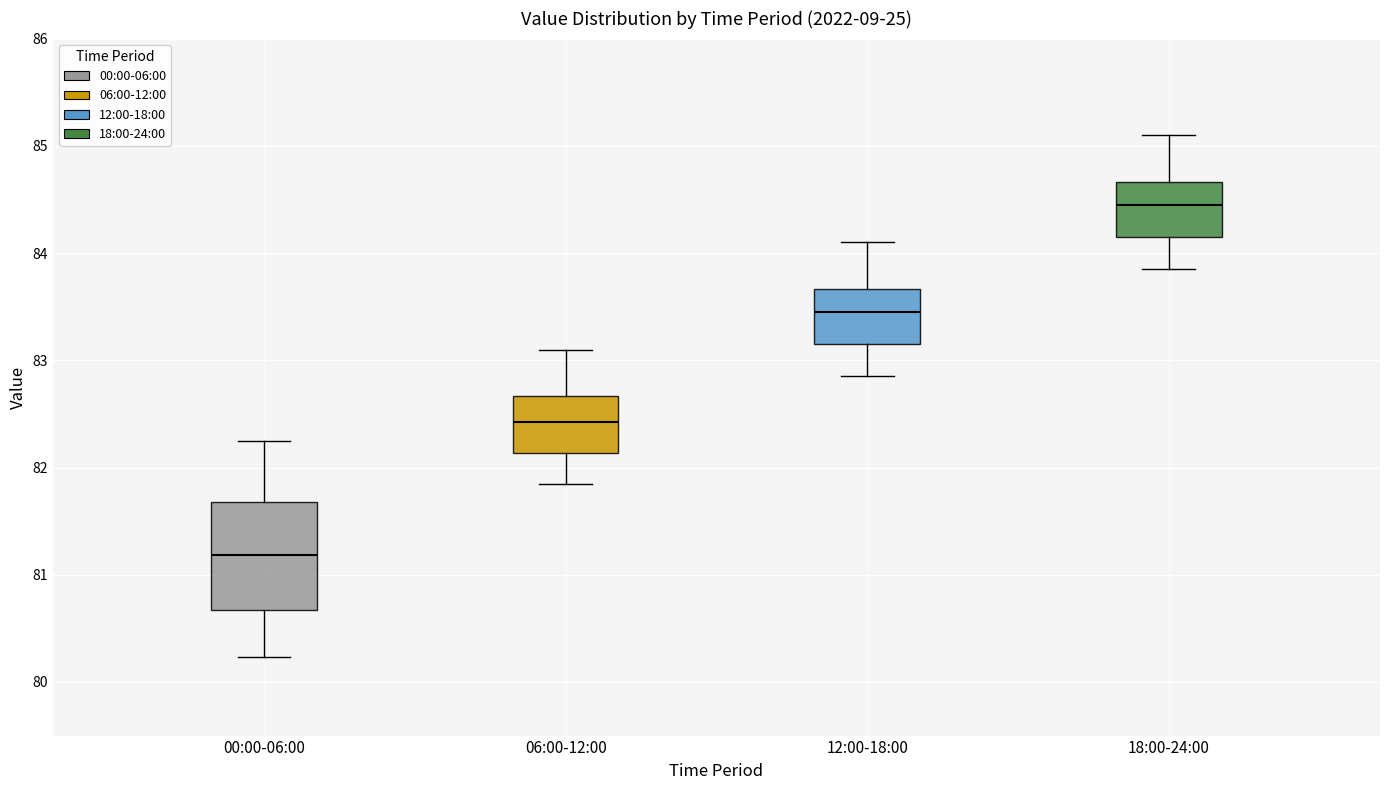

Which box is the tallest, from its lower edge to its upper edge?

00:00-06:00